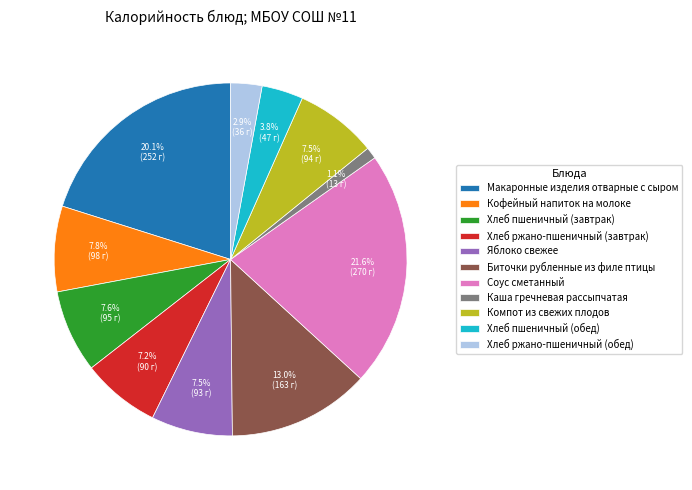

How many segments does this pie chart have?

11